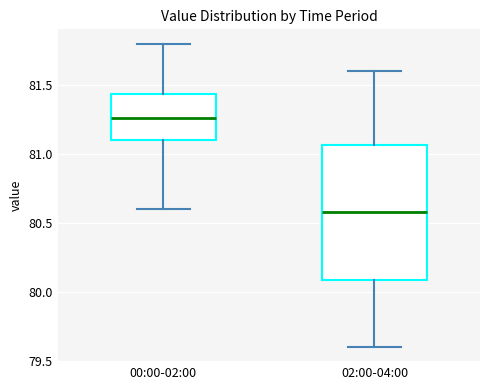

Which box has the lowest median line?

02:00-04:00